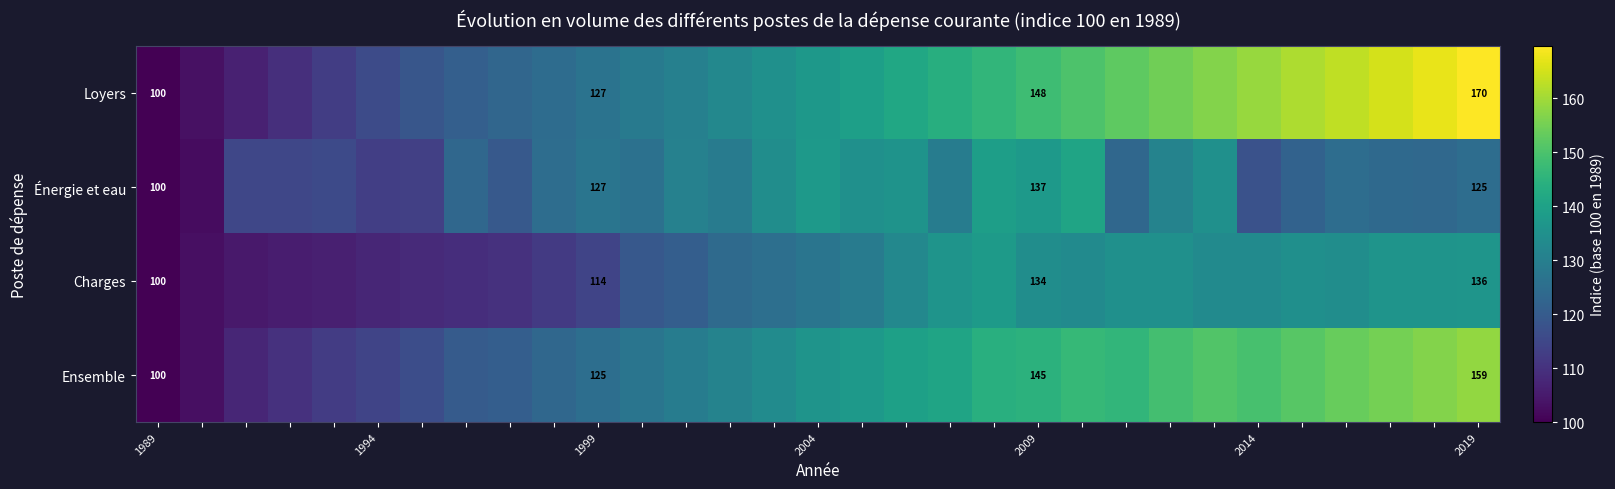

What is the spread (max minus min) of values at 8?

13.0